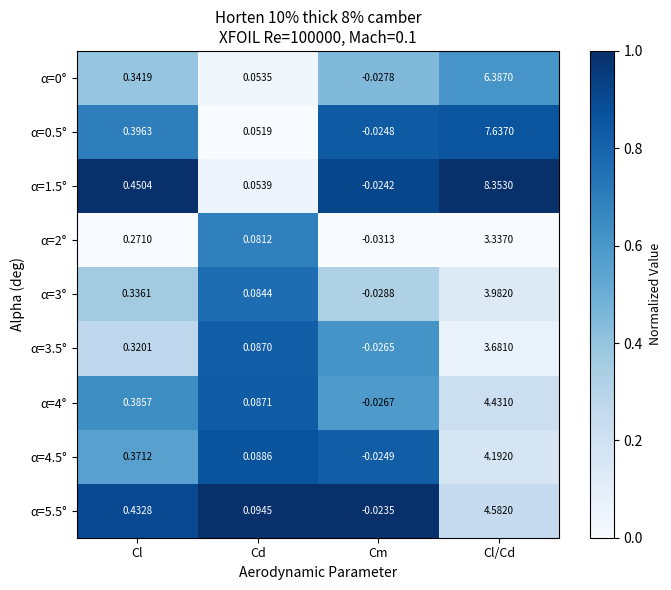

Which category has the highest value in the α=0° series?

Cl/Cd